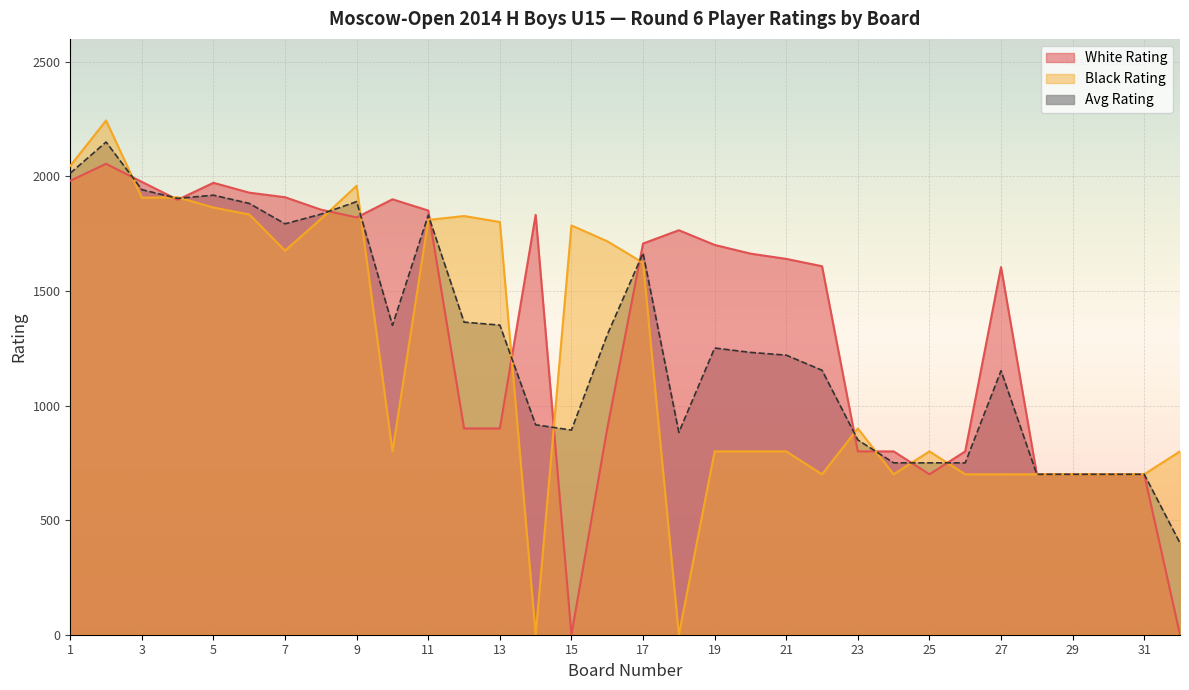

How many data points in Avg Rating are less than 1251?

16